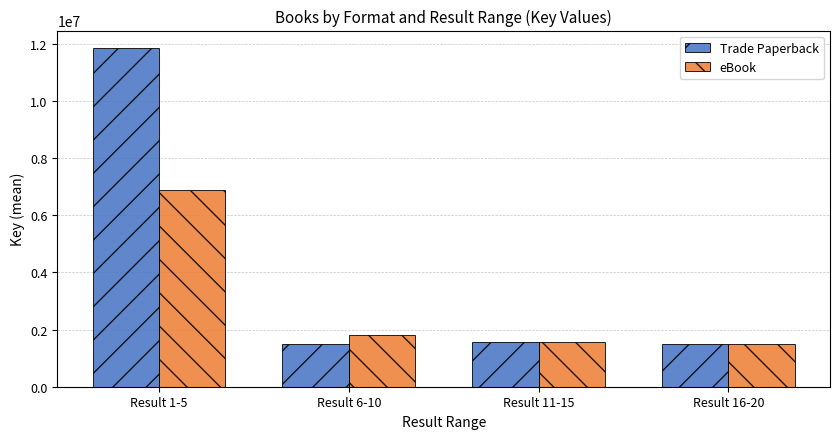

What is the label of the 1st bar from the right?

Result 16-20